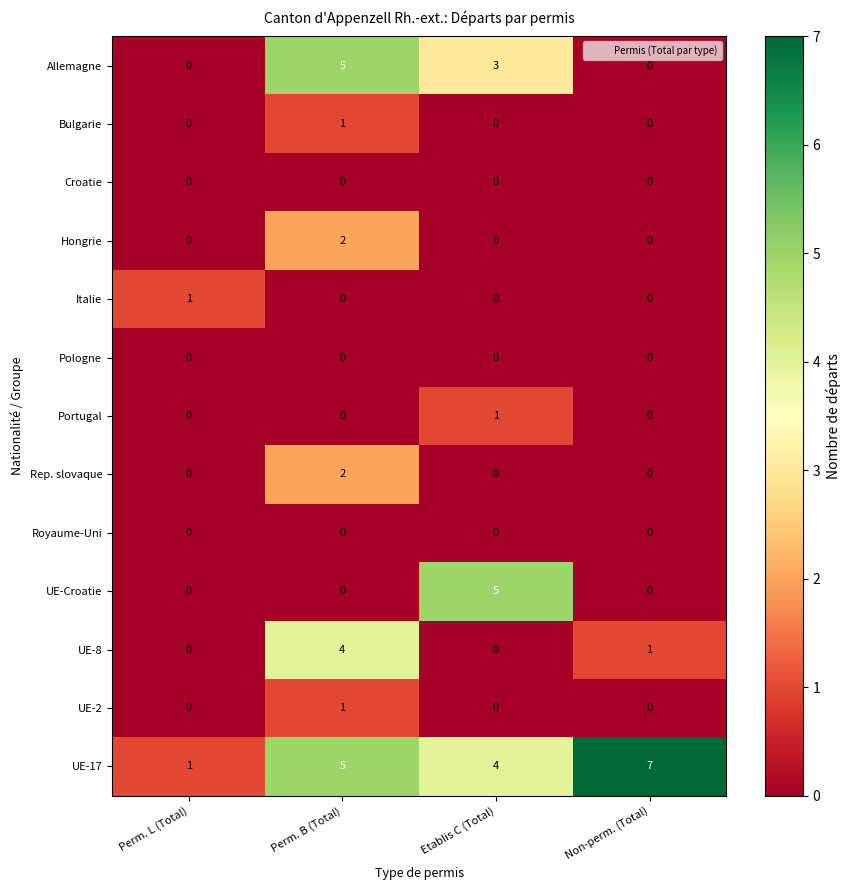

Which series changed the most between Perm. L (Total) and Etablis C (Total)?

UE-Croatie